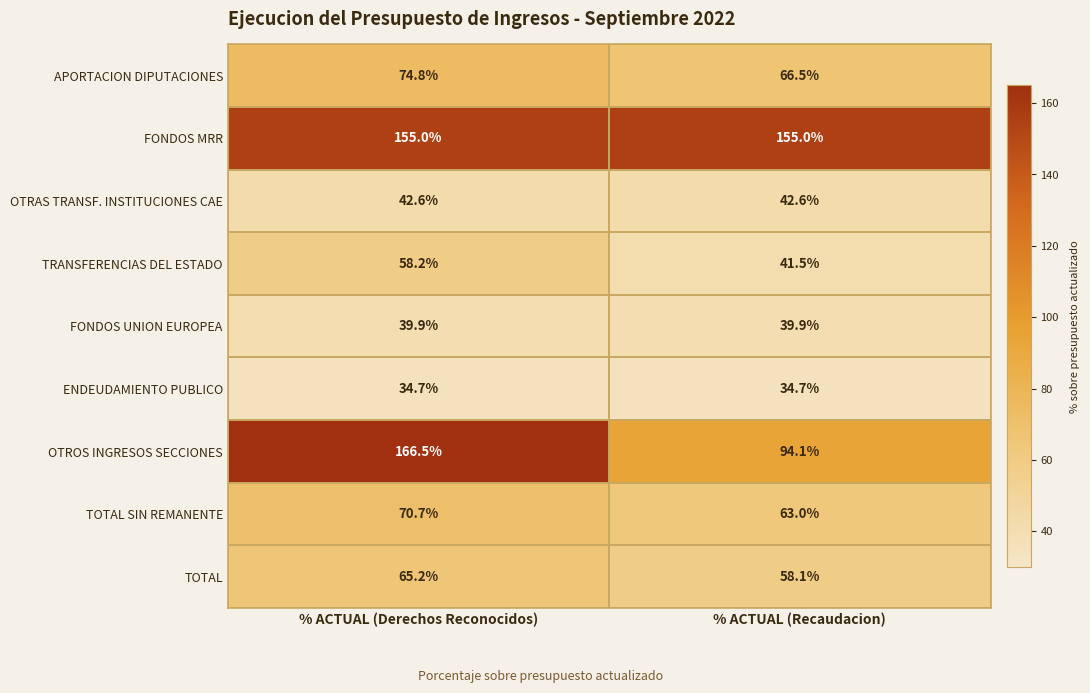

Rank the categories by TRANSFERENCIAS DEL ESTADO value from highest to lowest.

% ACTUAL (Derechos Reconocidos), % ACTUAL (Recaudacion)